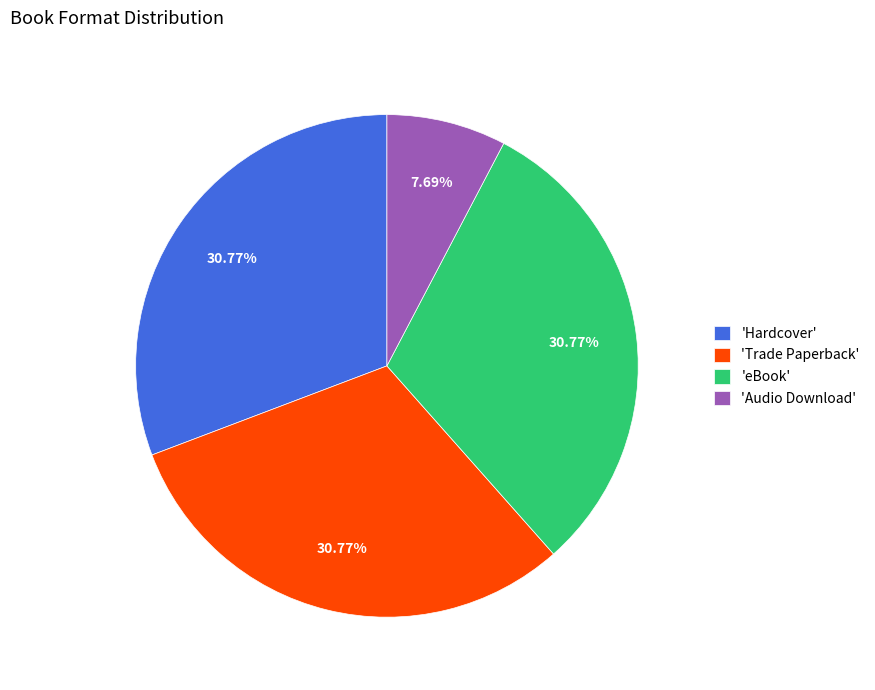

Which slice is the smallest?

'Audio Download'